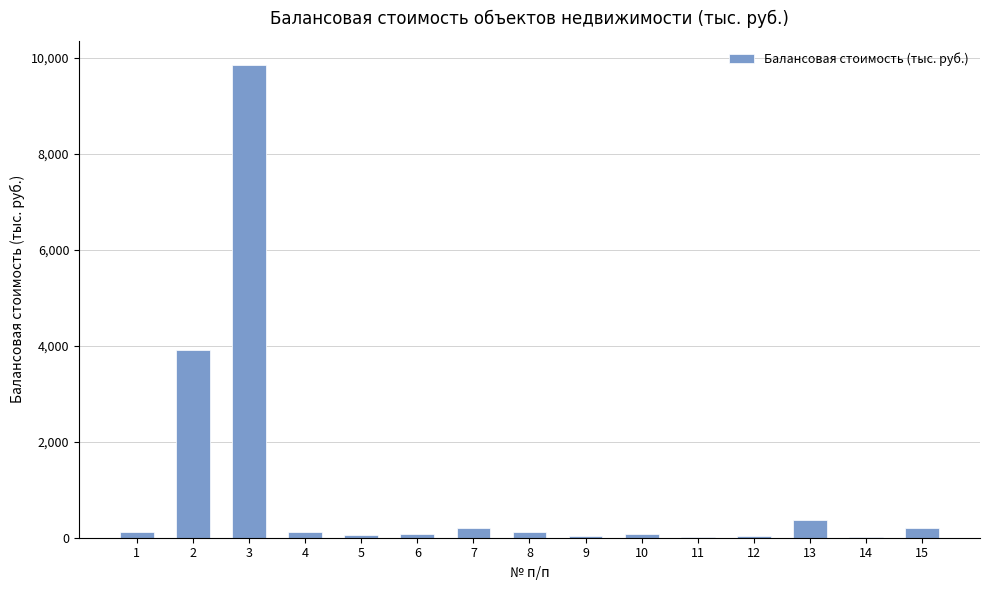

The value at 3 is 9859.5. True or false?

True